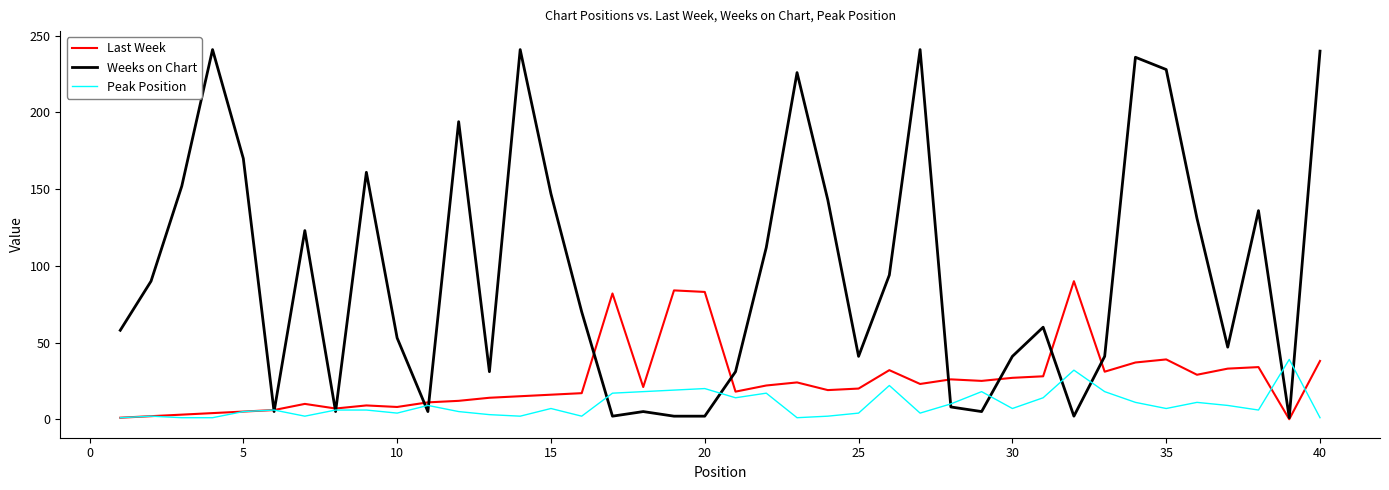

Which series has the largest range (max minus min)?

Weeks on Chart